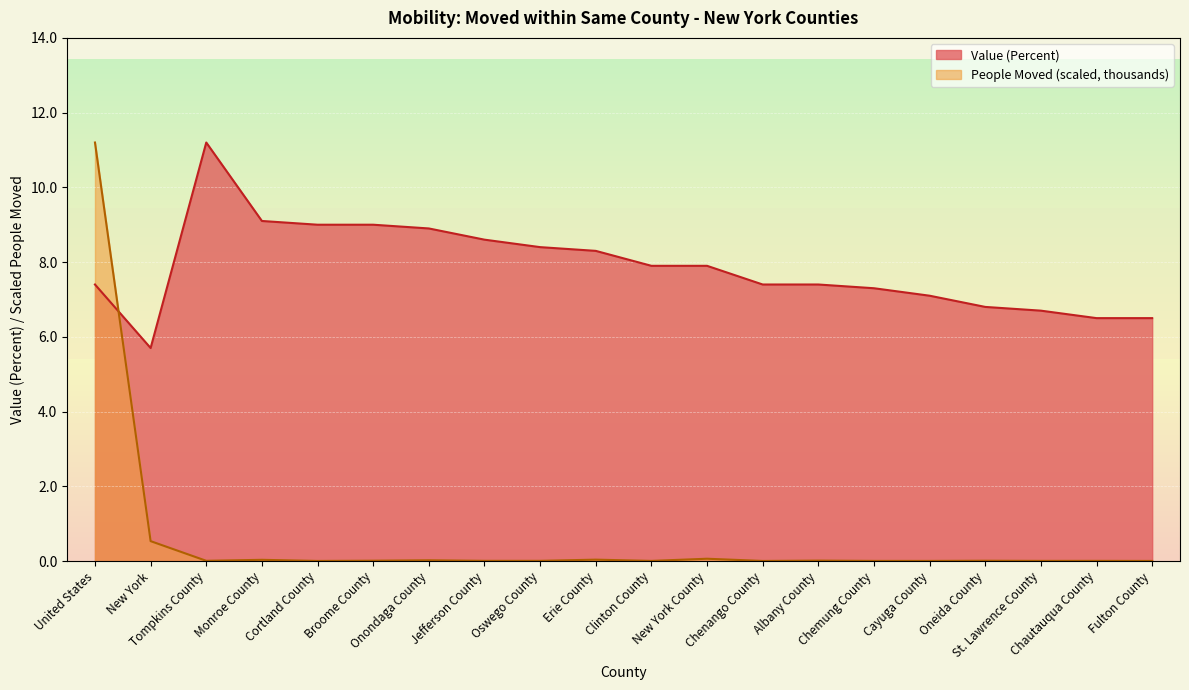

Between Monroe County and Chautauqua County, which series saw the biggest shift?

Value (Percent)